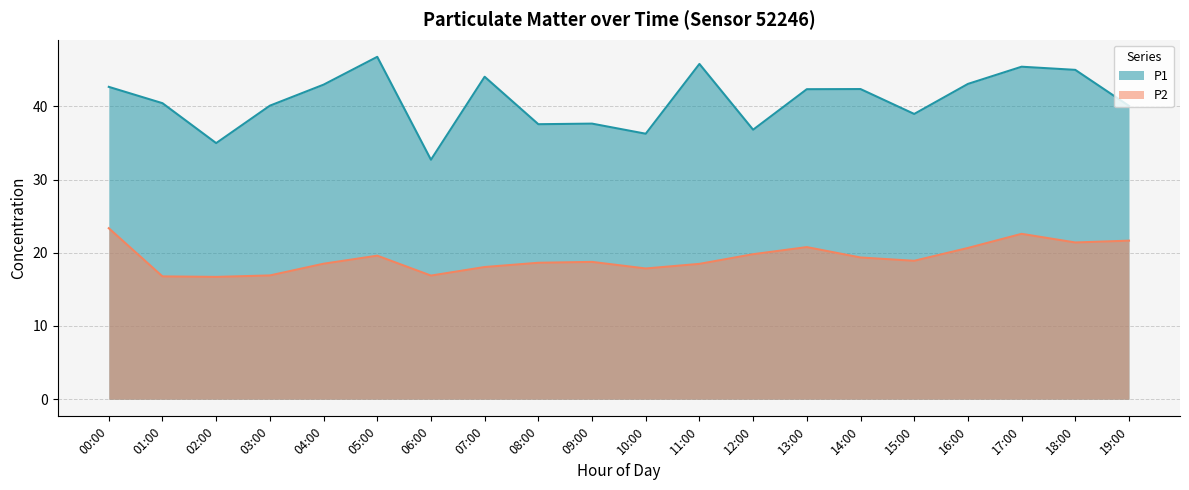

Rank the series at 18:00 from highest to lowest value.

P1, P2